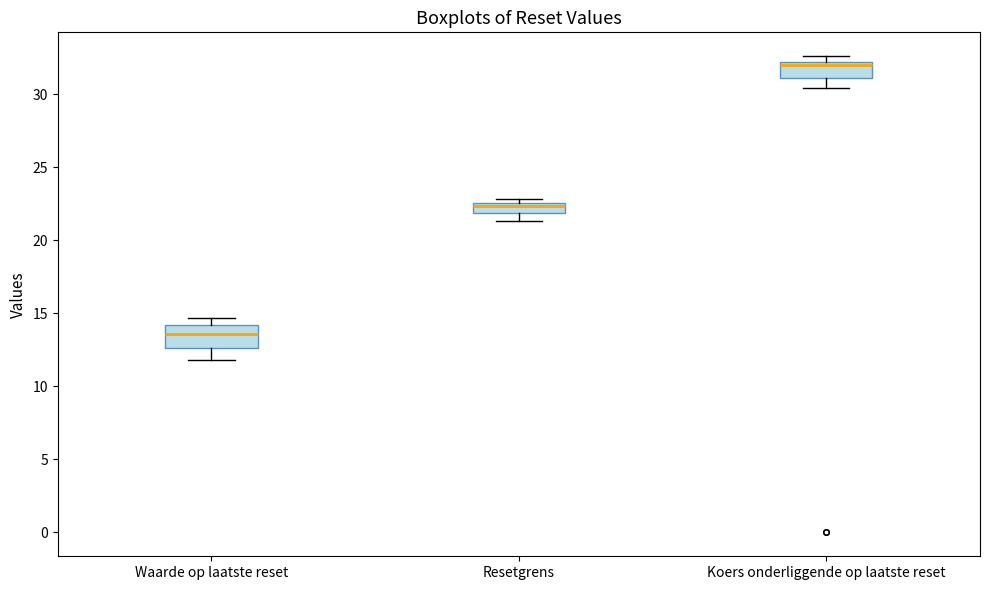

Where is the upper edge of the box for Koers onderliggende op laatste reset on the y-axis? The values are not printed on the chart, so give them approximately, as read against the axis.

32.0